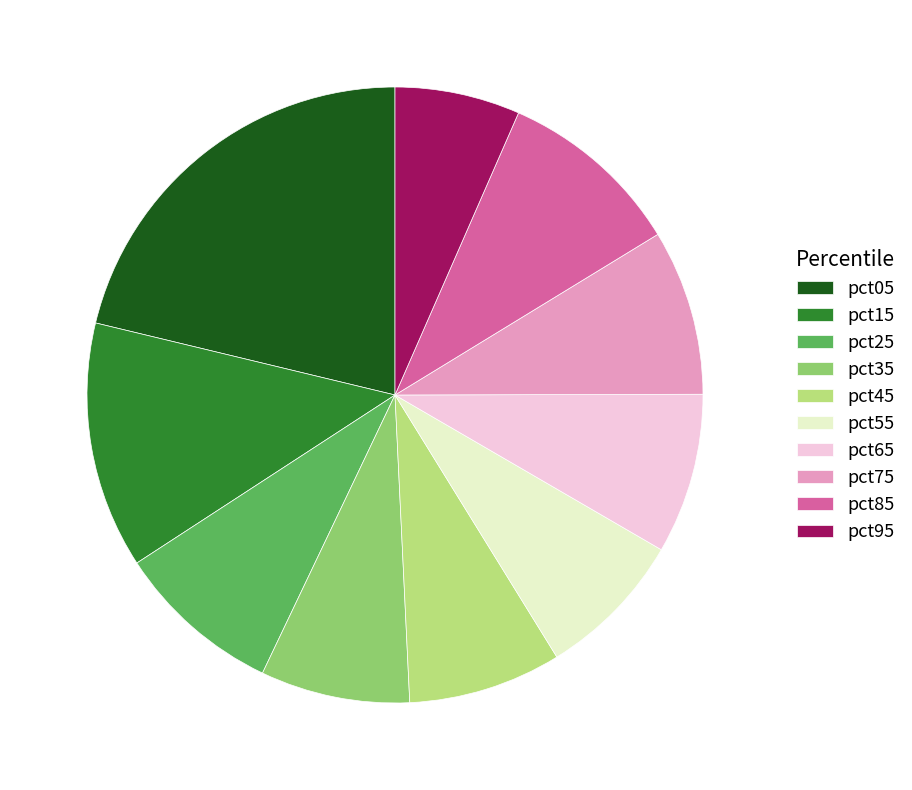

Is it true that pct75 is 9% of the pie?

True